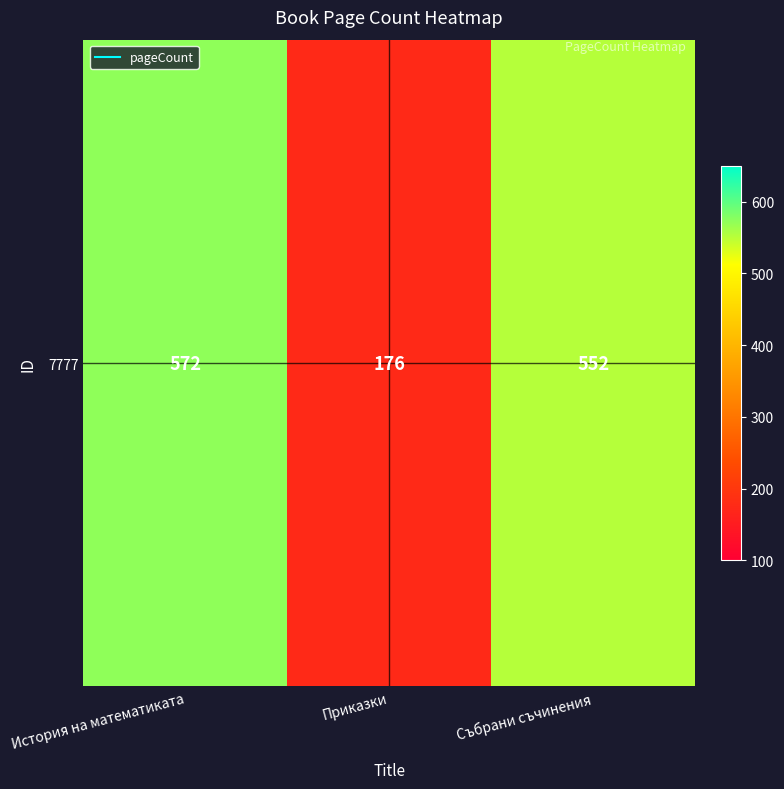

Is it true that the value at Събрани съчинения is 552?

True